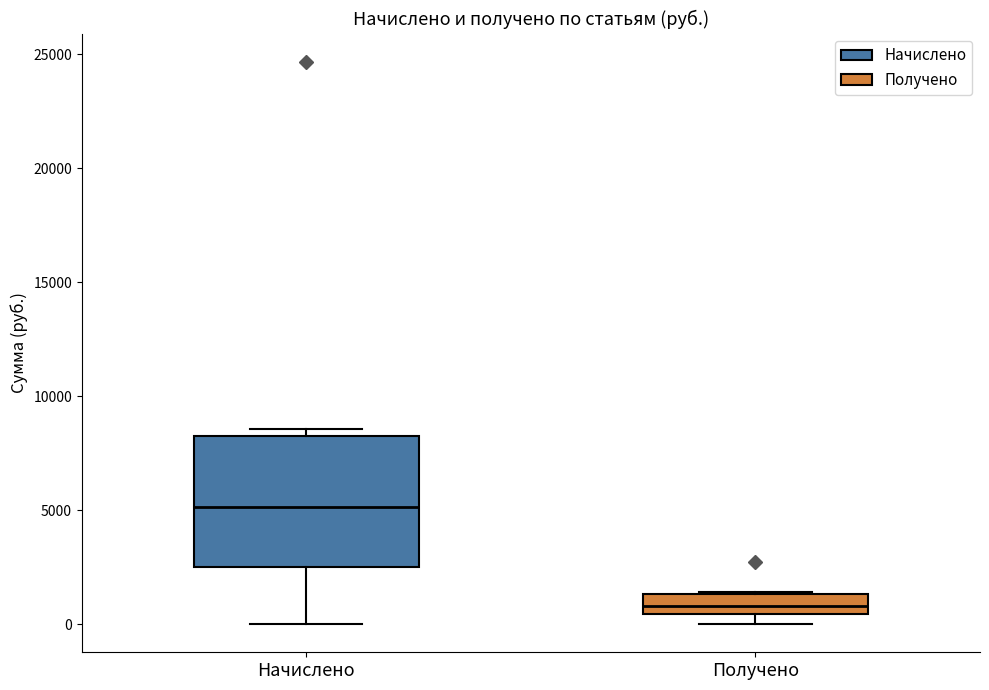

Comparing the boxes themselves (not the whiskers), which one is the tallest?

Начислено